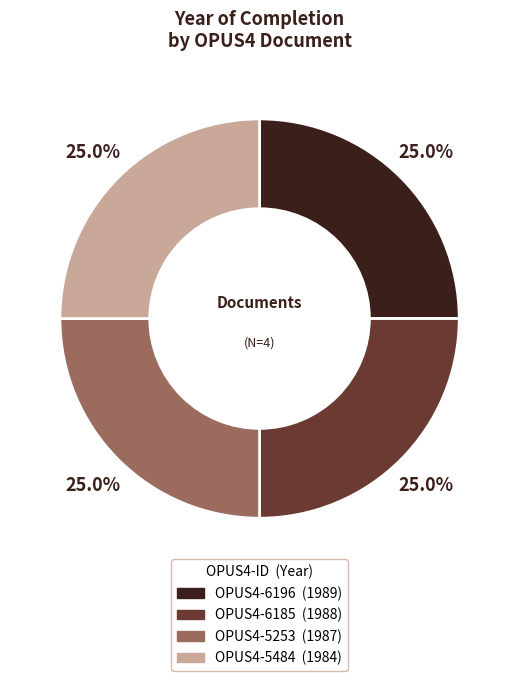

Does any single category account for the majority?

No